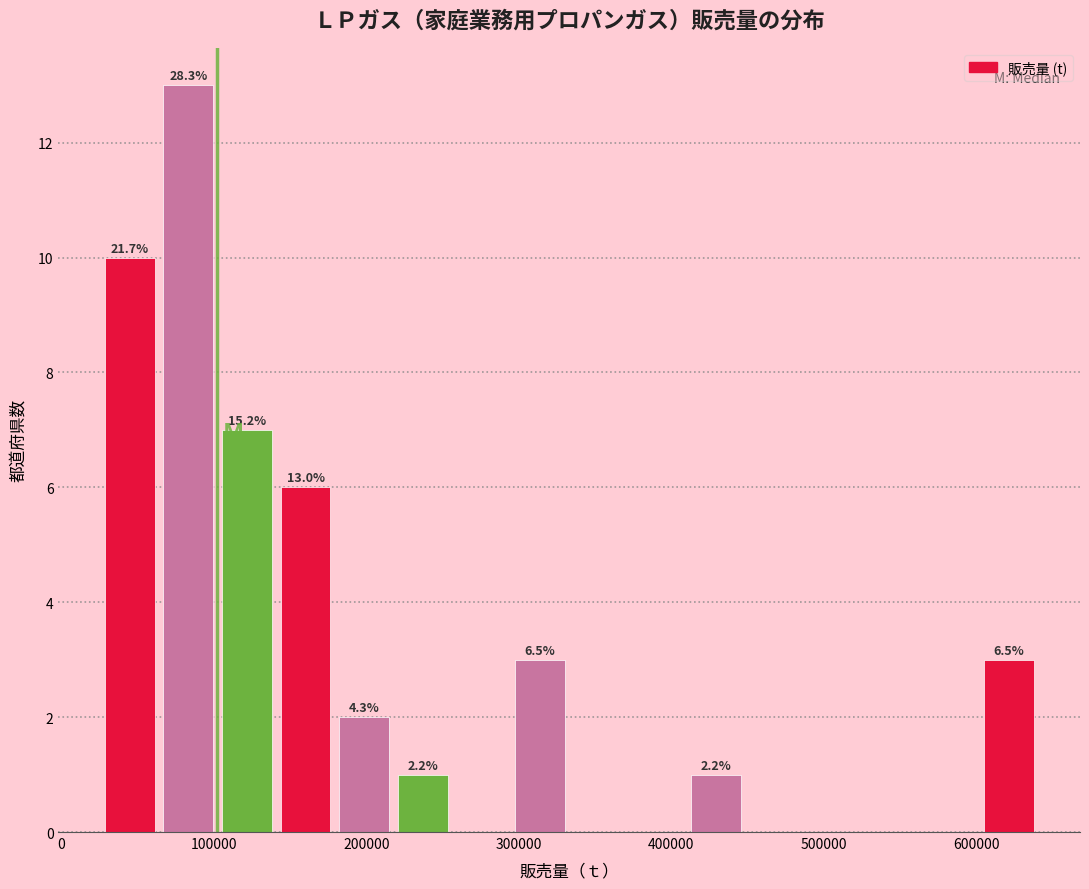

Read against the x-axis, roughly where is the centre of the tallest bar?

80000